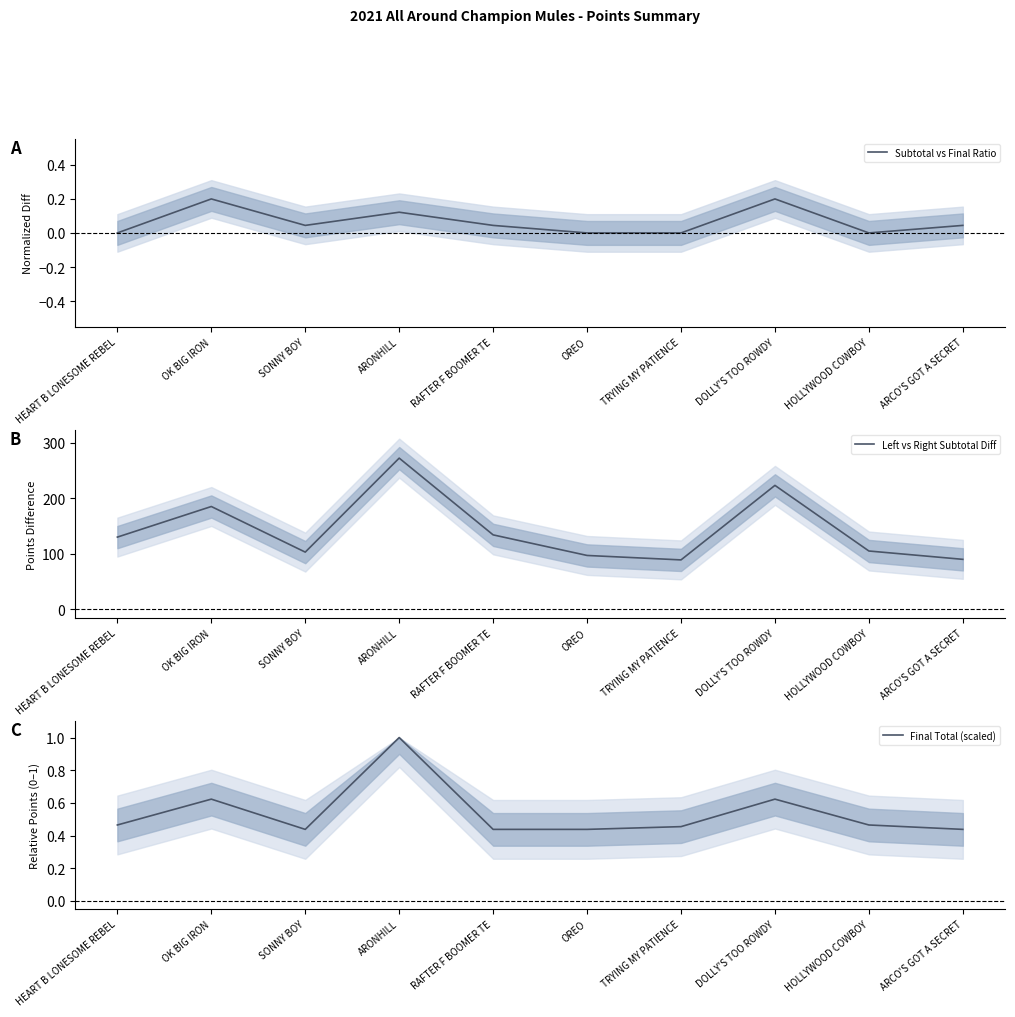

What is the sum of all Left vs Right Subtotal Diff values?

1428